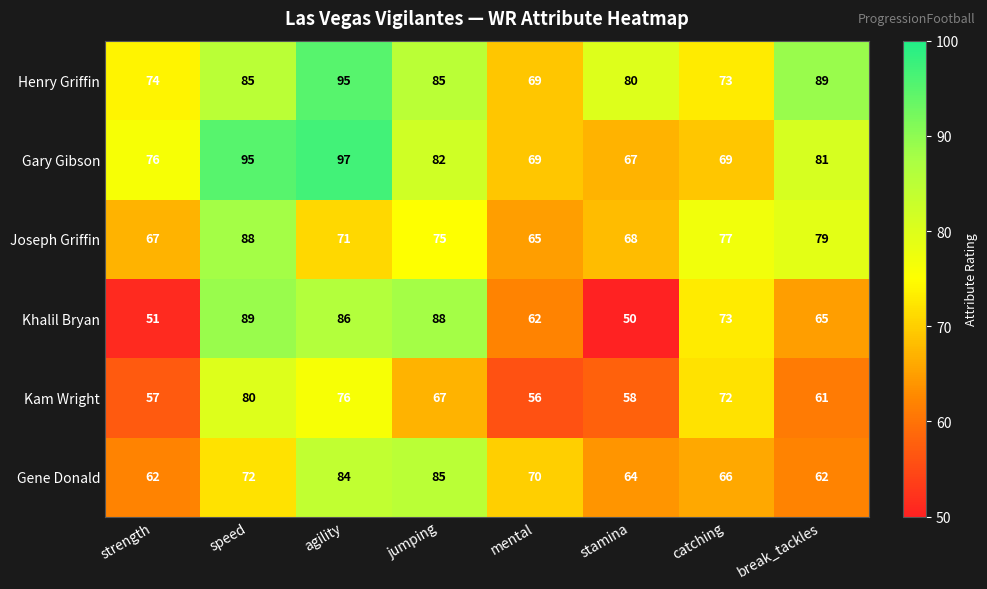

What is the spread (max minus min) of values at stamina?

30